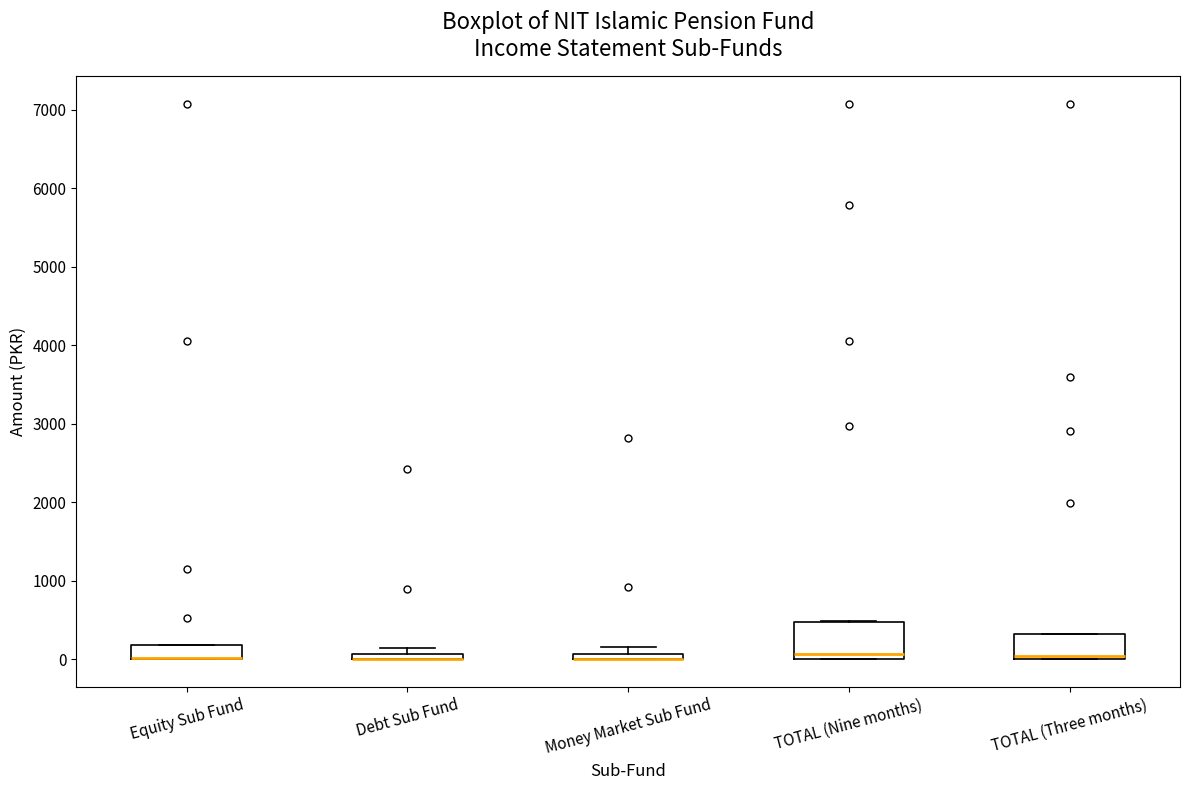

Where is the upper edge of the box for TOTAL (Nine months) on the y-axis? The values are not printed on the chart, so give them approximately, as read against the axis.

500